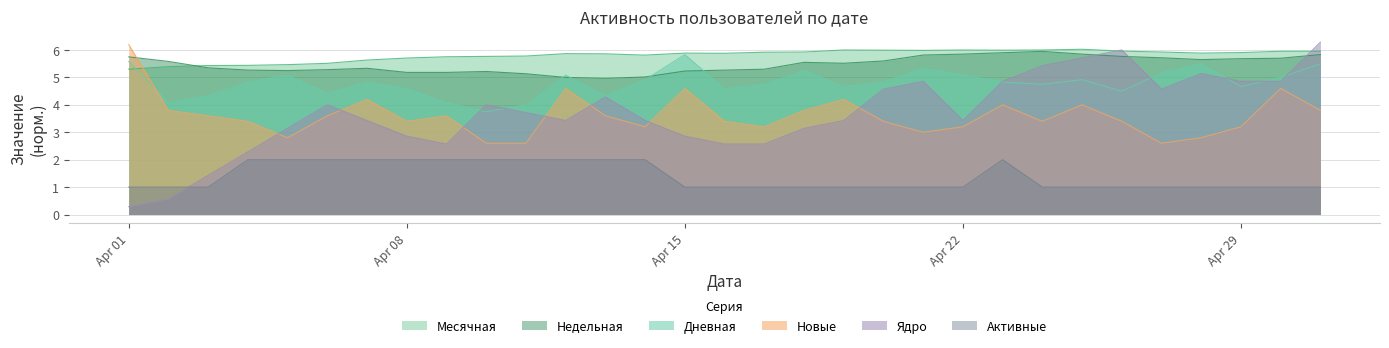

At which category does the chart reach its minimum across all series?

Apr 01